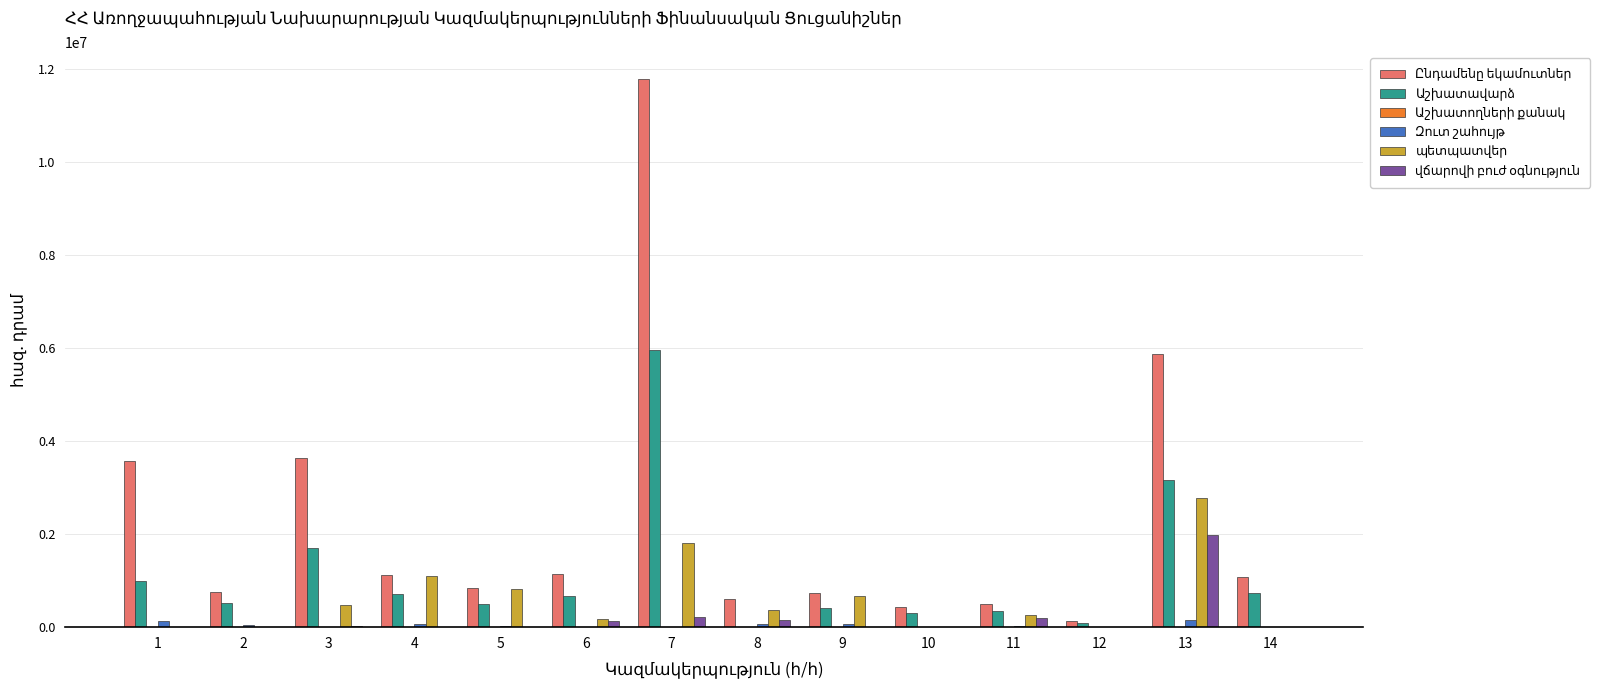

What is the greatest value displayed?

11782377.2